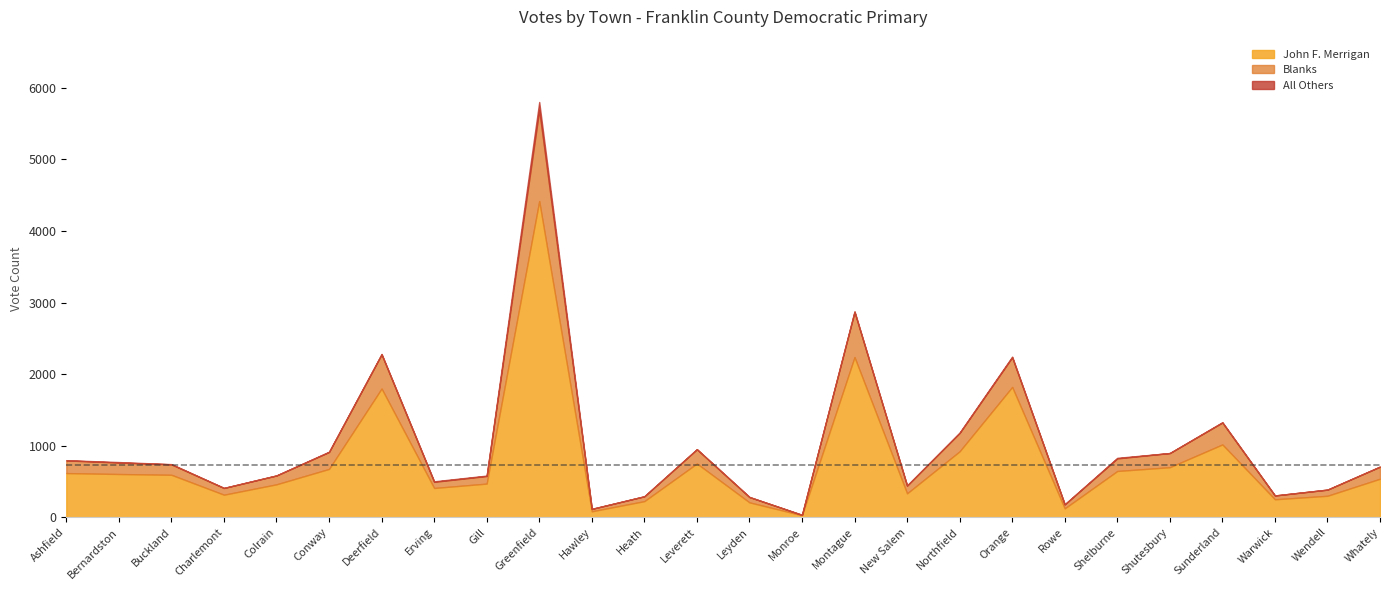

What is the total value across all series at Hawley?

118